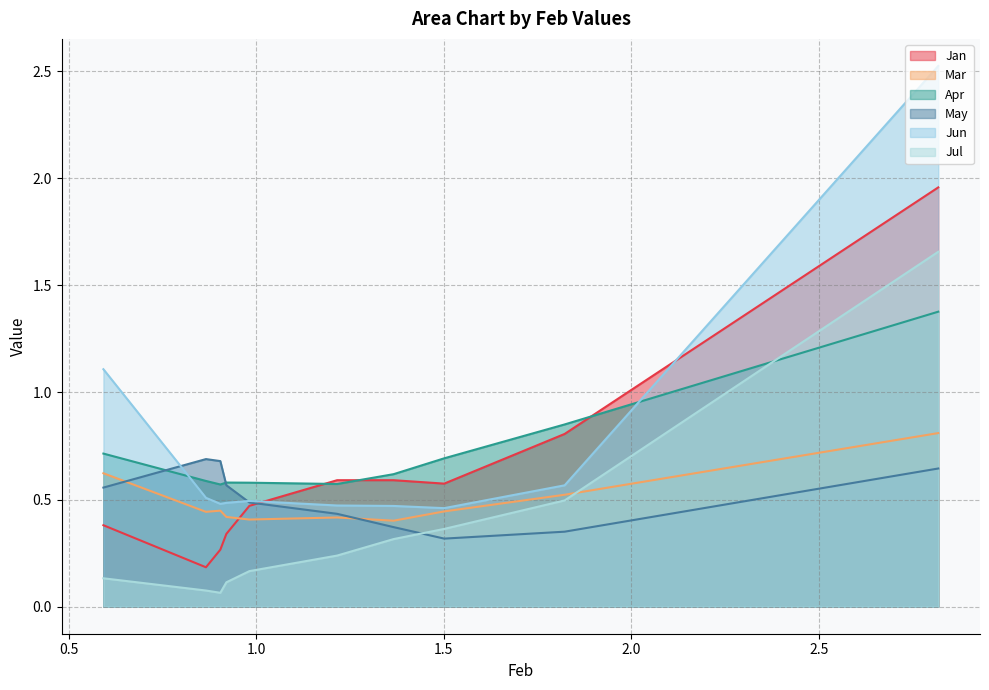

True or false: Jun has more than 1 interior local peaks.

False